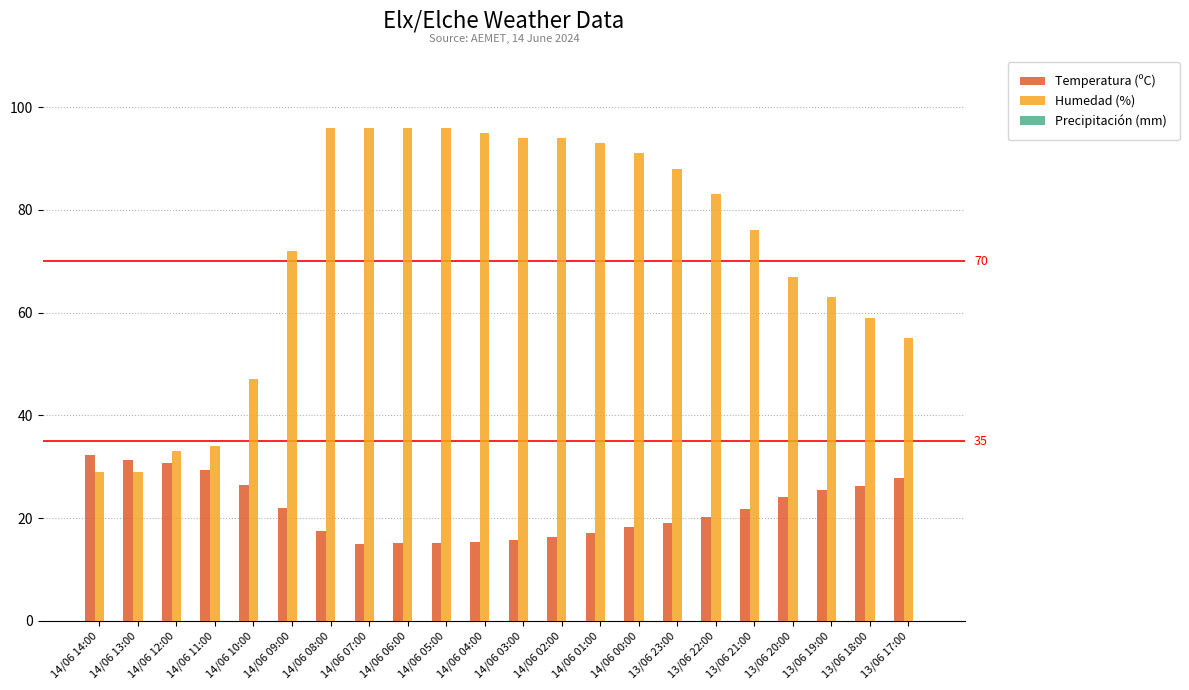

Rank the series by their maximum value, from highest to lowest.

Humedad (%), Temperatura (ºC)